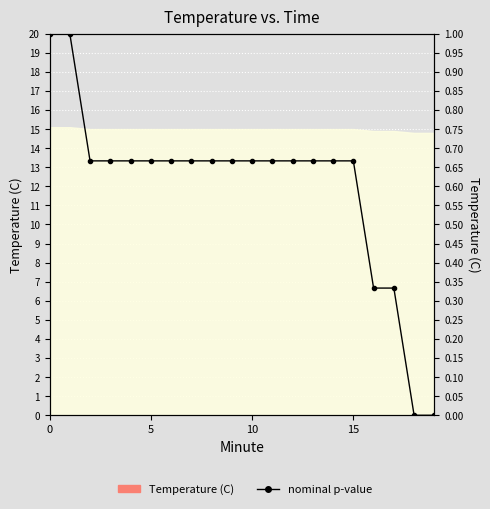

How many values are above zero?

18